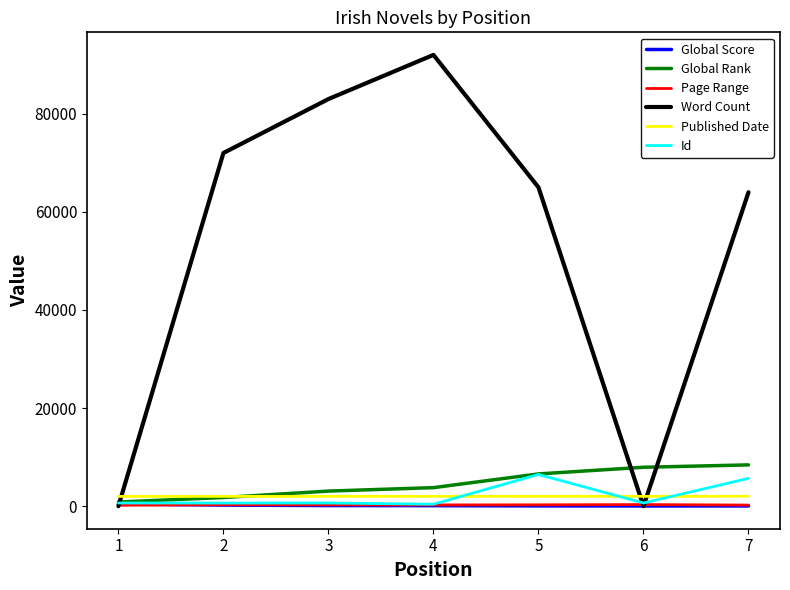

Which series has the largest range (max minus min)?

Word Count